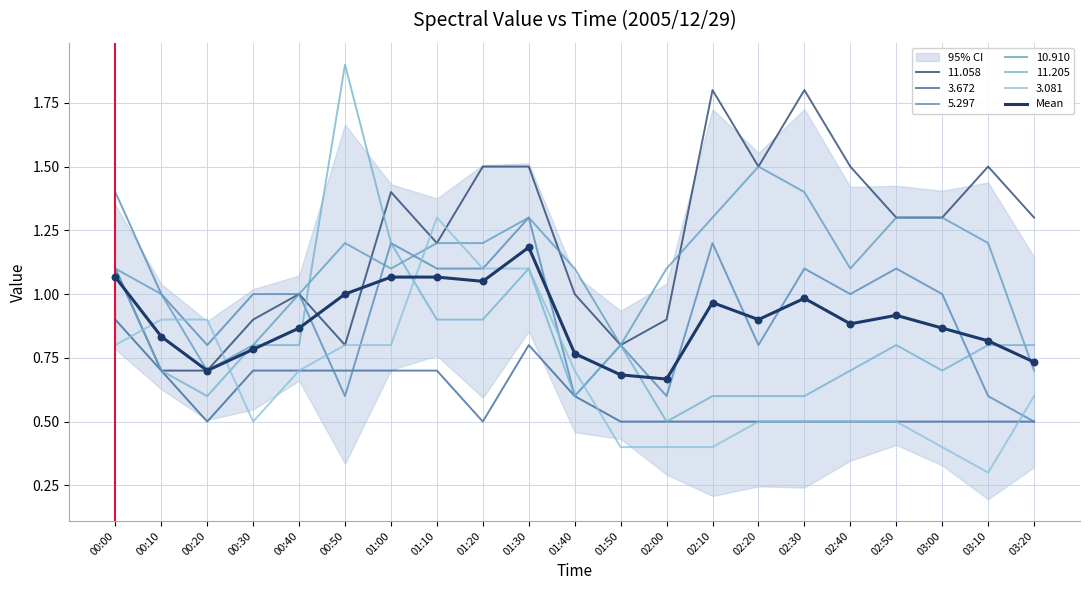

Which has a higher value, 01:00 or 03:10?

01:00